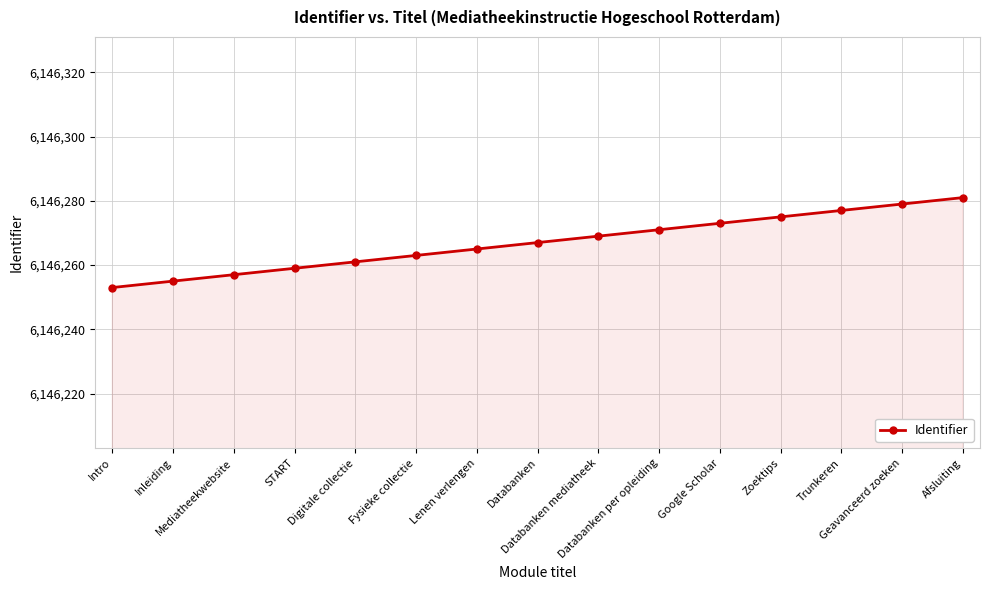

Between Geavanceerd zoeken and Databanken per opleiding, which is larger?

Geavanceerd zoeken